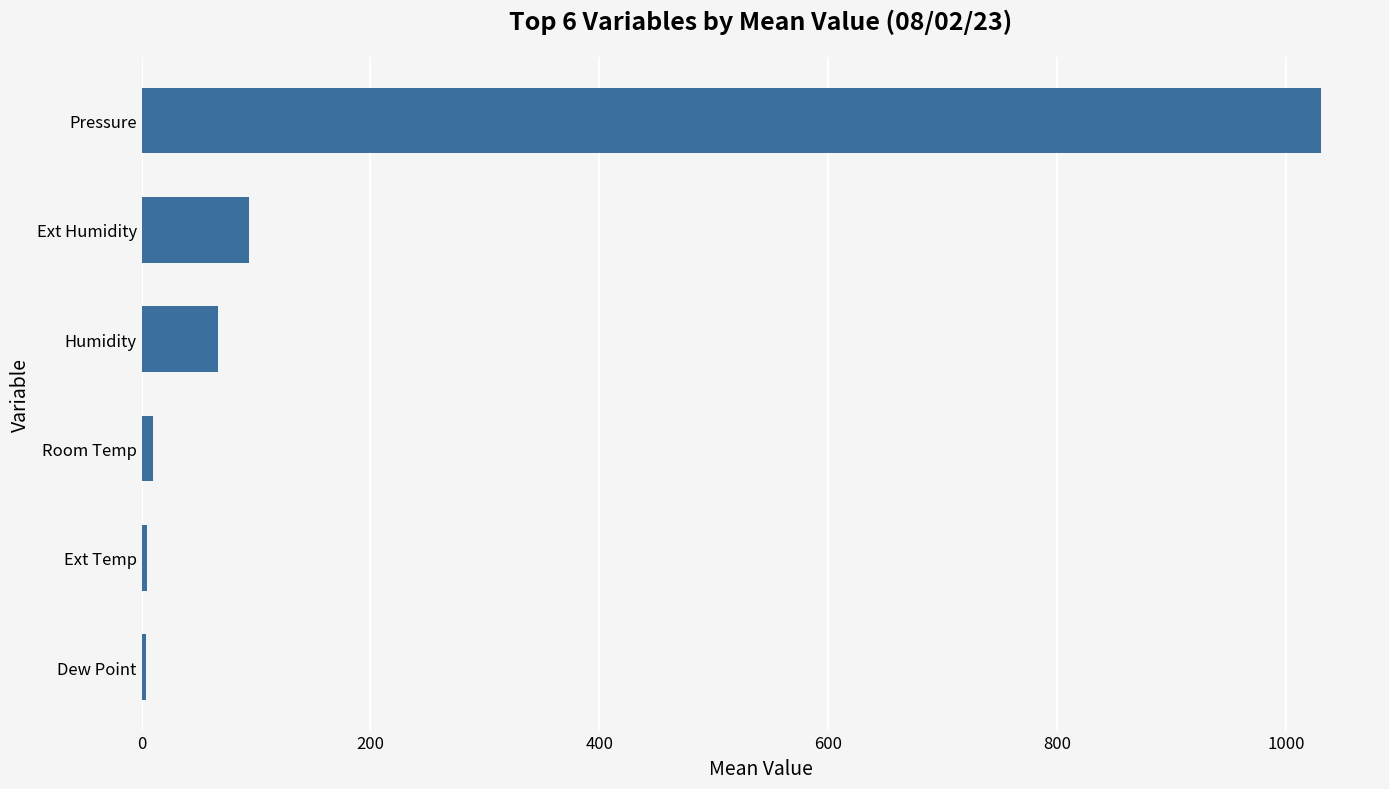

Is it true that the value at Ext Humidity is 93.6?

True